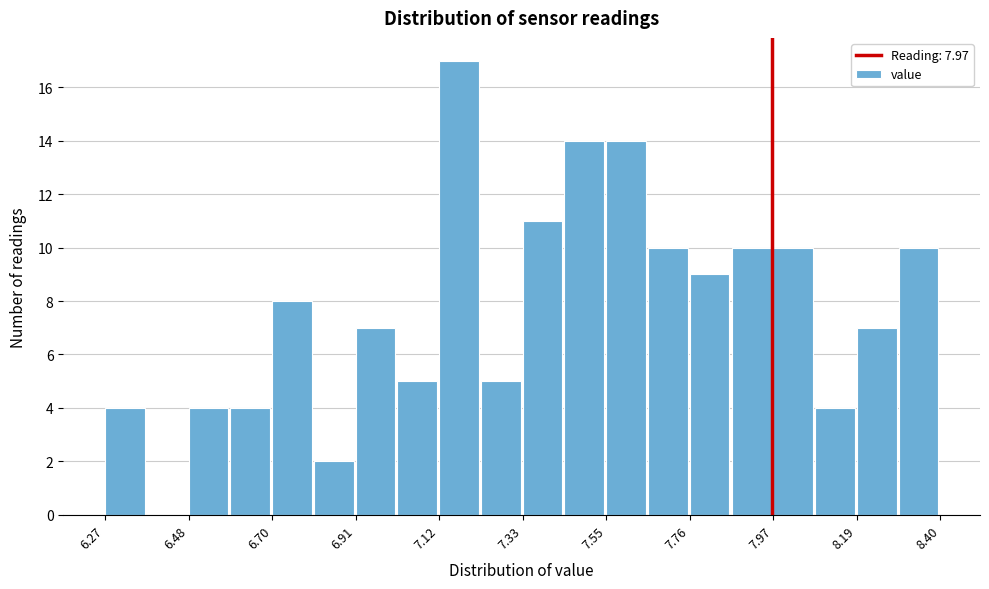

Around what value on the x-axis is the tallest bar? Give the approximate position of its centre, as read against the axis.

7.15